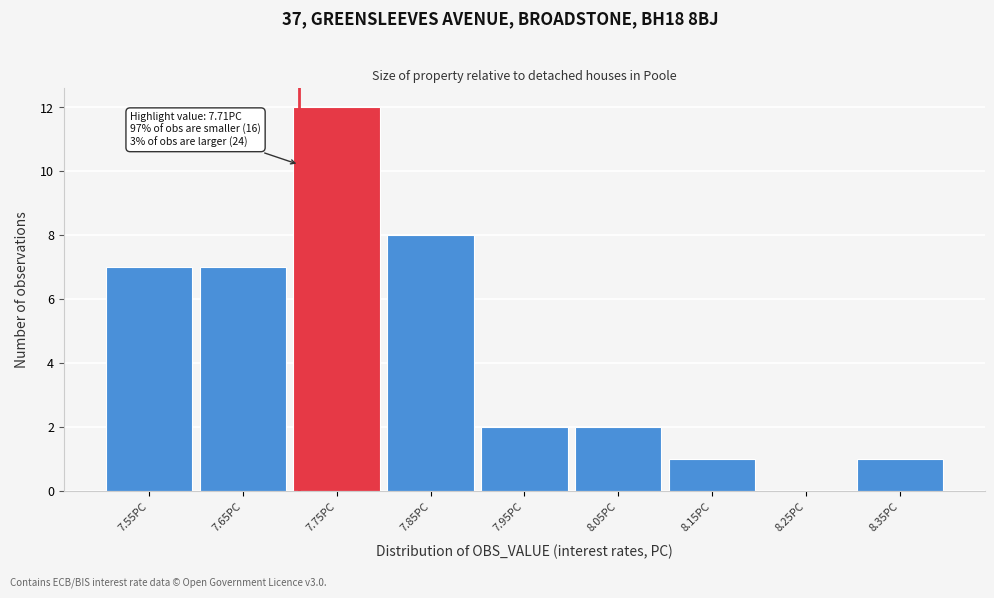

Over which range of the x-axis is the bar tallest?

7.7 to 7.8